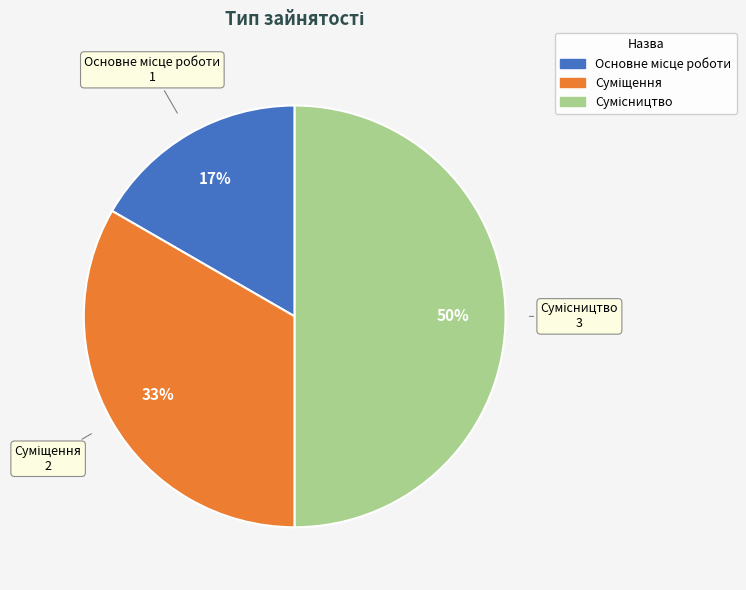

To the nearest percent, what is the average slice percentage?

33%